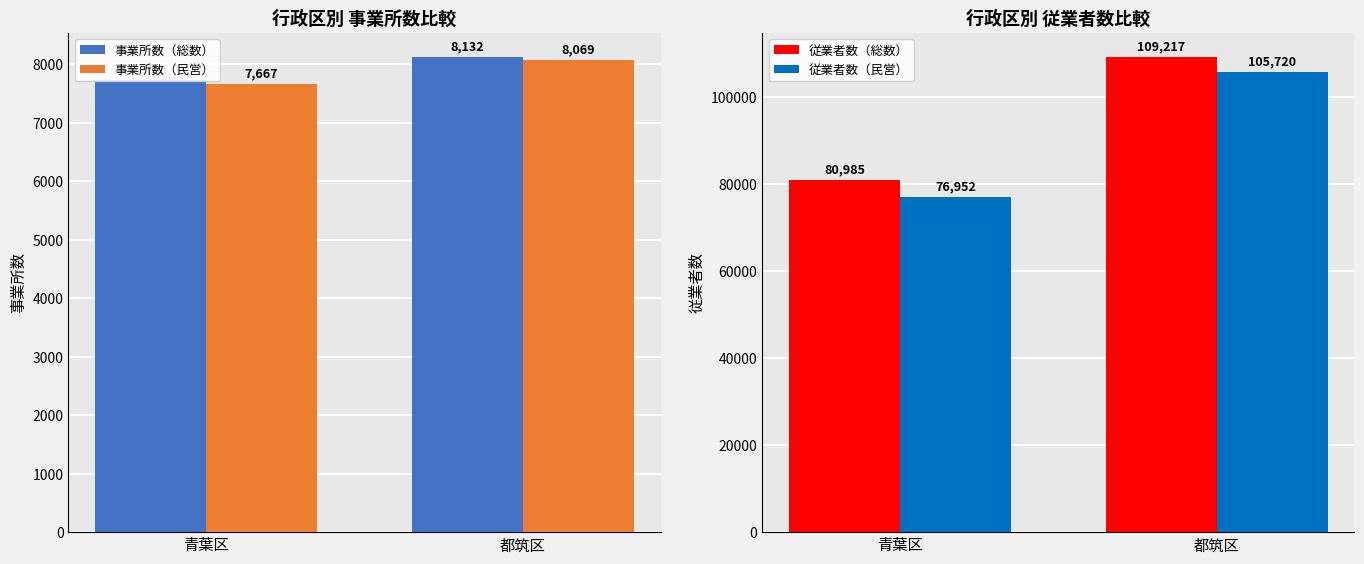

At which label is 事業所数（総数） closest to 7933?

青葉区